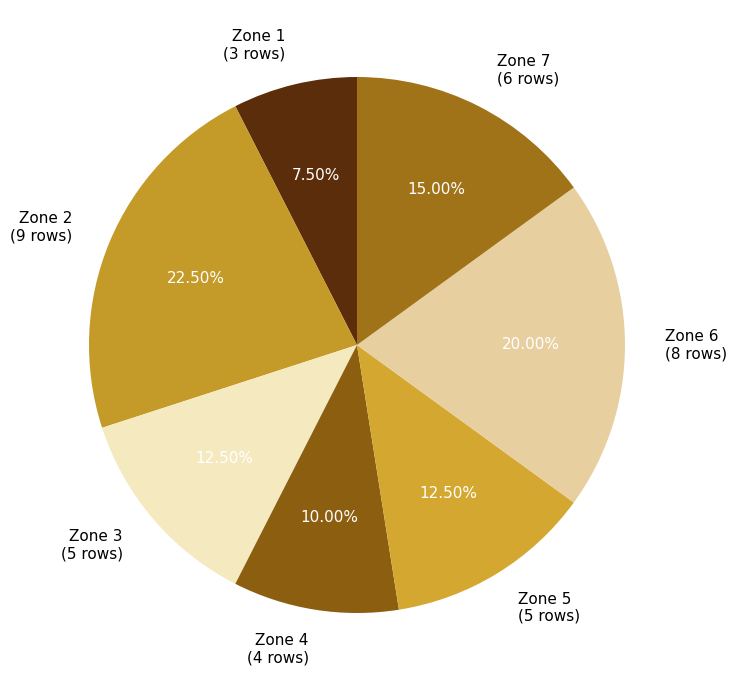

Count the number of slices in the pie.

7